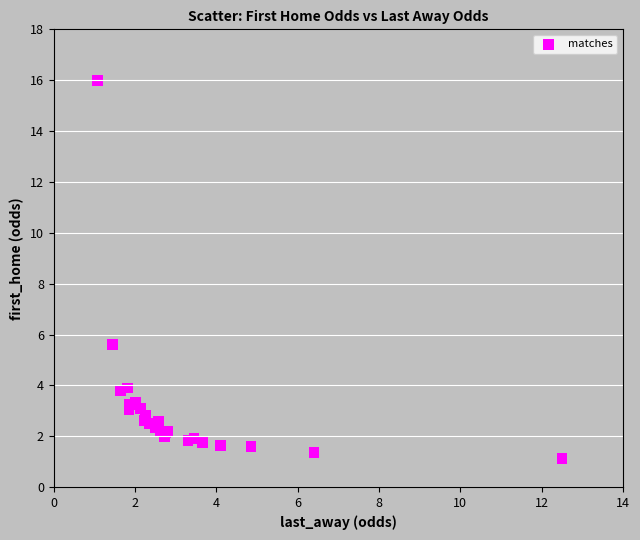

What Y value in the scatter plot is closest to 8?

5.6